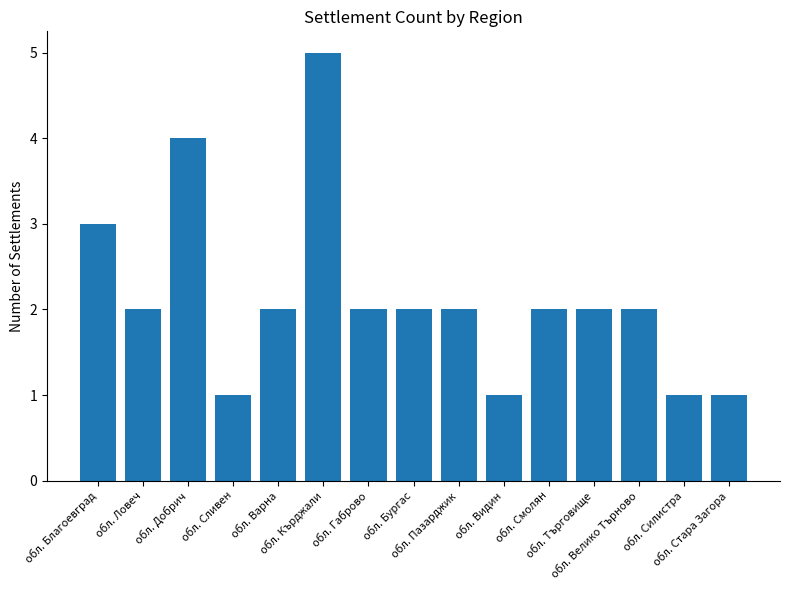

Reading right to left, transcribe all the data shown in this chart.

1	1	2	2	2	1	2	2	2	5	2	1	4	2	3